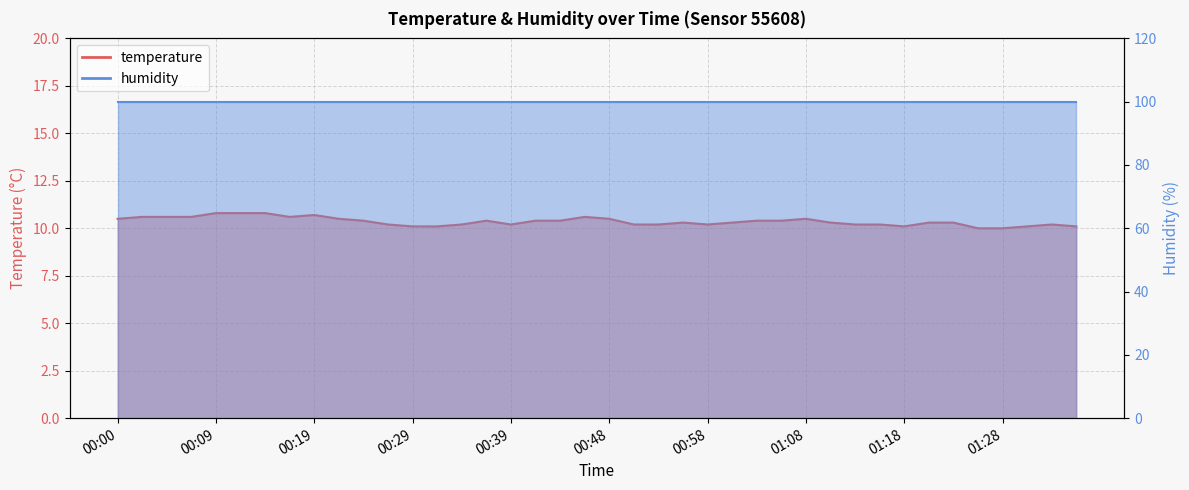

Reading left to right, list all the values displayed in this chart.

00:00=10.5	00:02=10.6	00:05=10.6	00:07=10.6	00:09=10.8	00:12=10.8	00:14=10.8	00:17=10.6	00:19=10.7	00:22=10.5	00:24=10.4	00:26=10.2	00:29=10.1	00:31=10.1	00:34=10.2	00:36=10.4	00:39=10.2	00:41=10.4	00:44=10.4	00:46=10.6	00:48=10.5	00:51=10.2	00:53=10.2	00:56=10.3	00:58=10.2	01:01=10.3	01:03=10.4	01:06=10.4	01:08=10.5	01:10=10.3	01:13=10.2	01:15=10.2	01:18=10.1	01:20=10.3	01:23=10.3	01:25=10.0	01:28=10.0	01:30=10.1	01:32=10.2	01:35=10.1